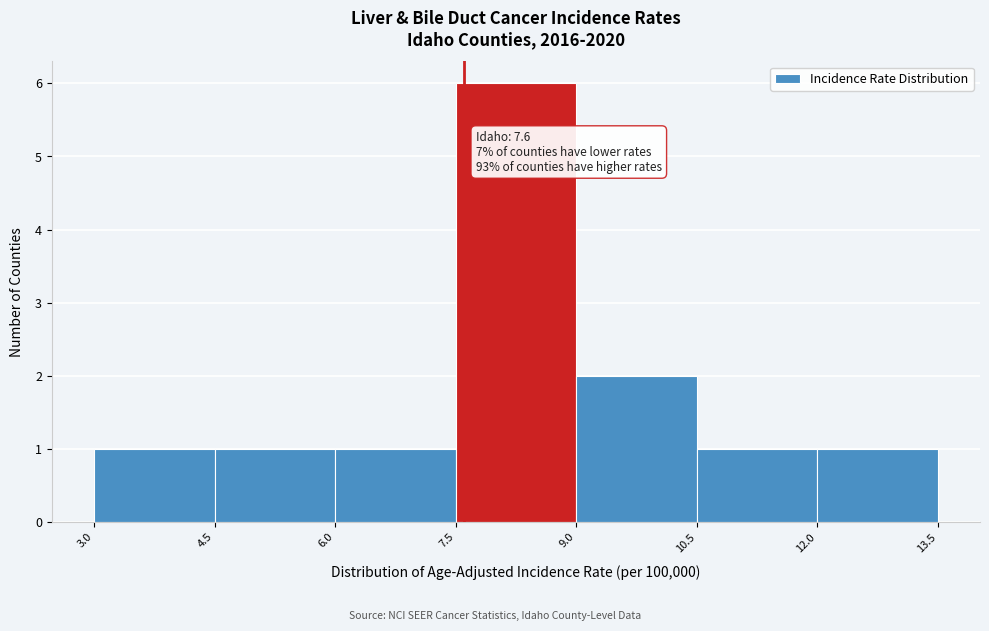

Over which range of the x-axis is the bar tallest?

7.5 to 9.0